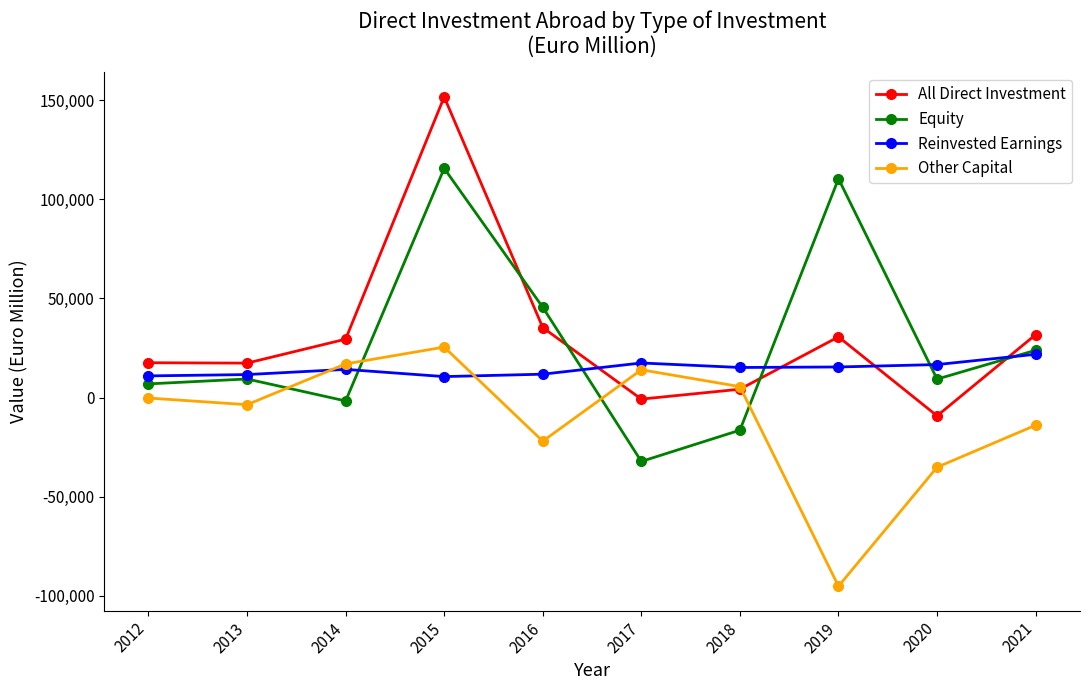

Count the number of categories in the chart.

10